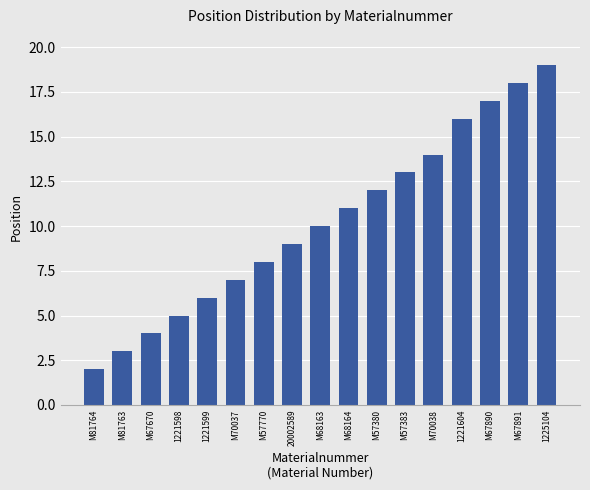

What is the smallest value displayed?

2